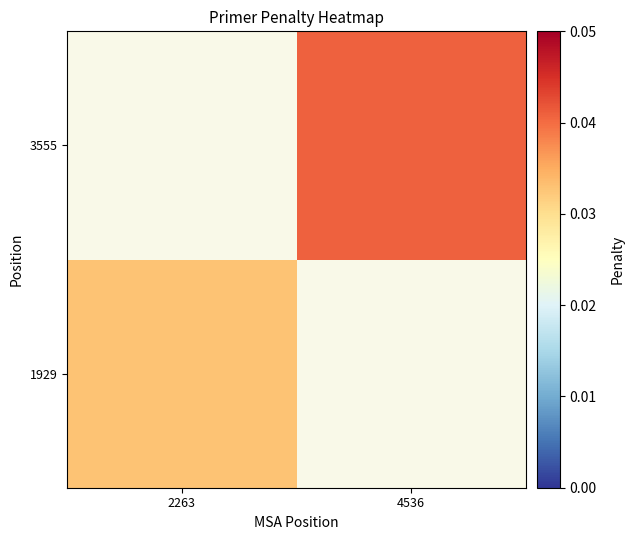

Between 4536 and 2263, which is larger?

2263